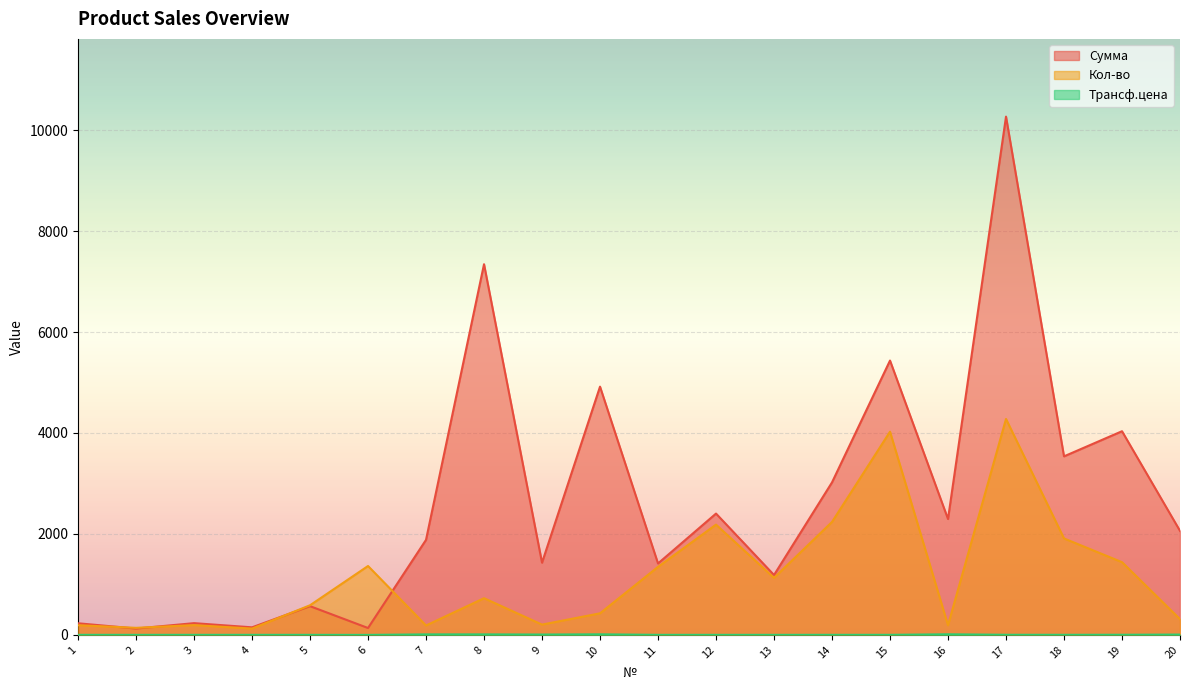

How many categories are shown in the chart?

20